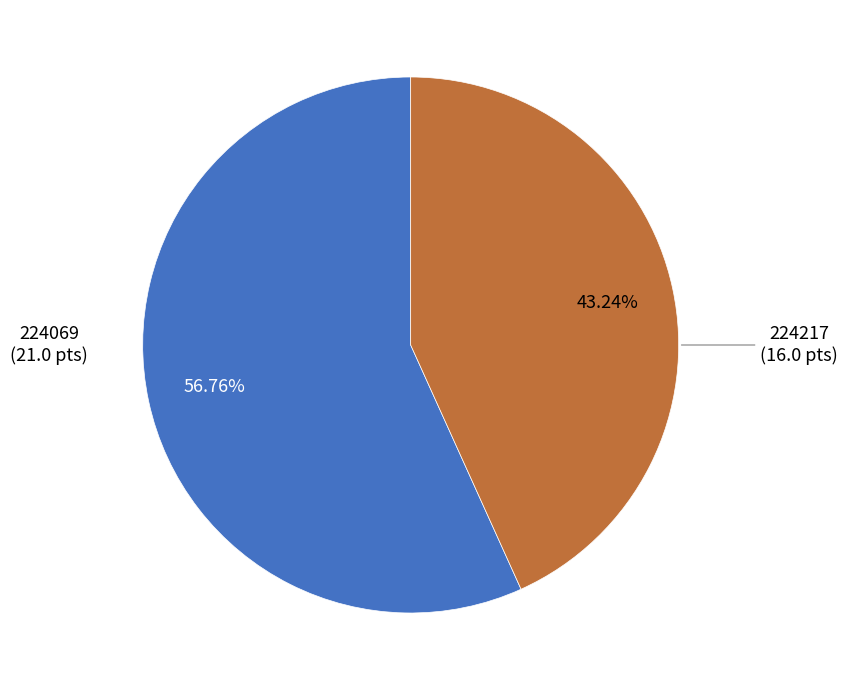

Is there a majority slice in this chart?

Yes